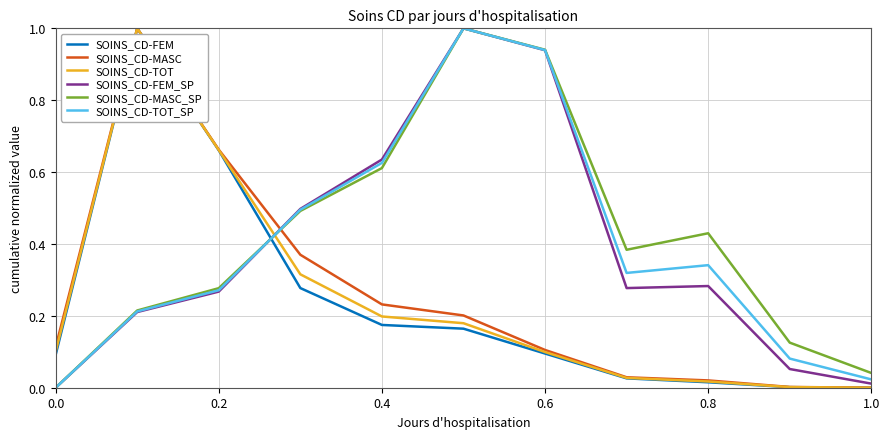

How many series are shown in this chart?

6